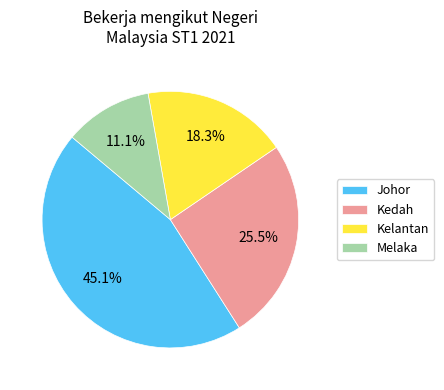

To the nearest percent, what is the average slice percentage?

25%